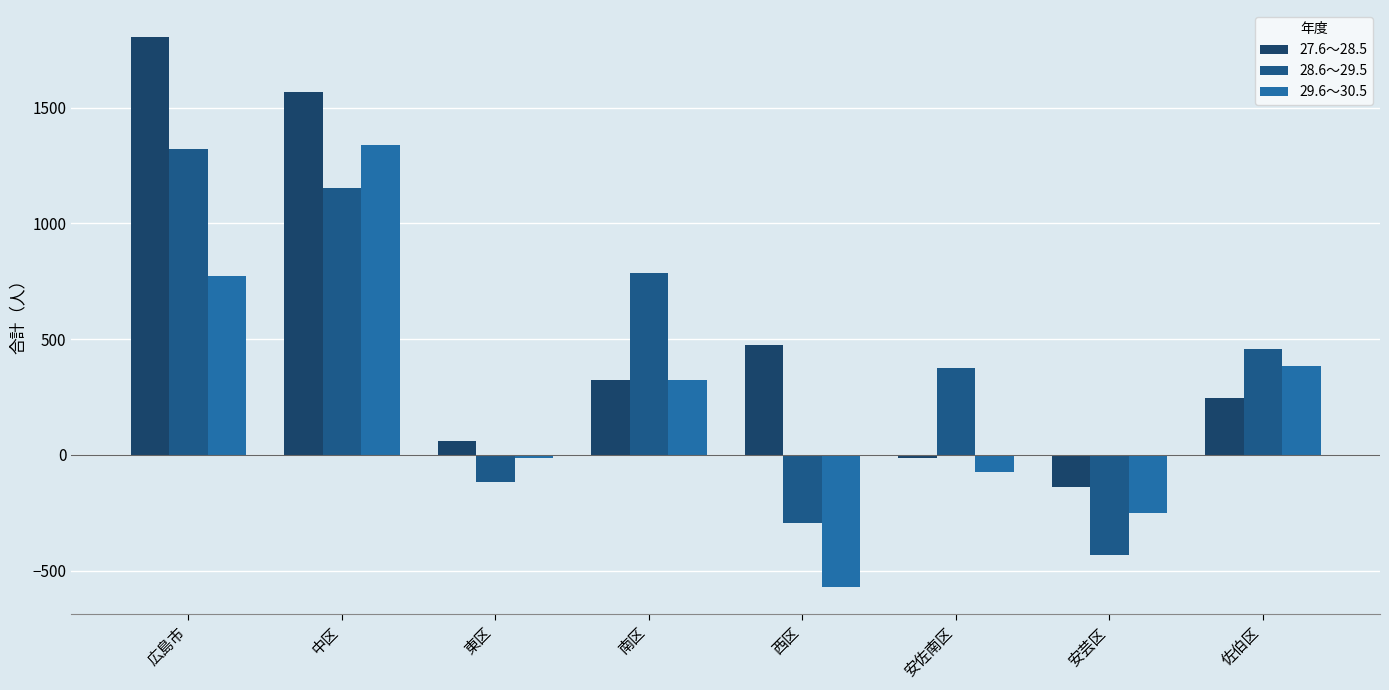

True or false: 27.6～28.5 has a value of 19 at 東区.

False